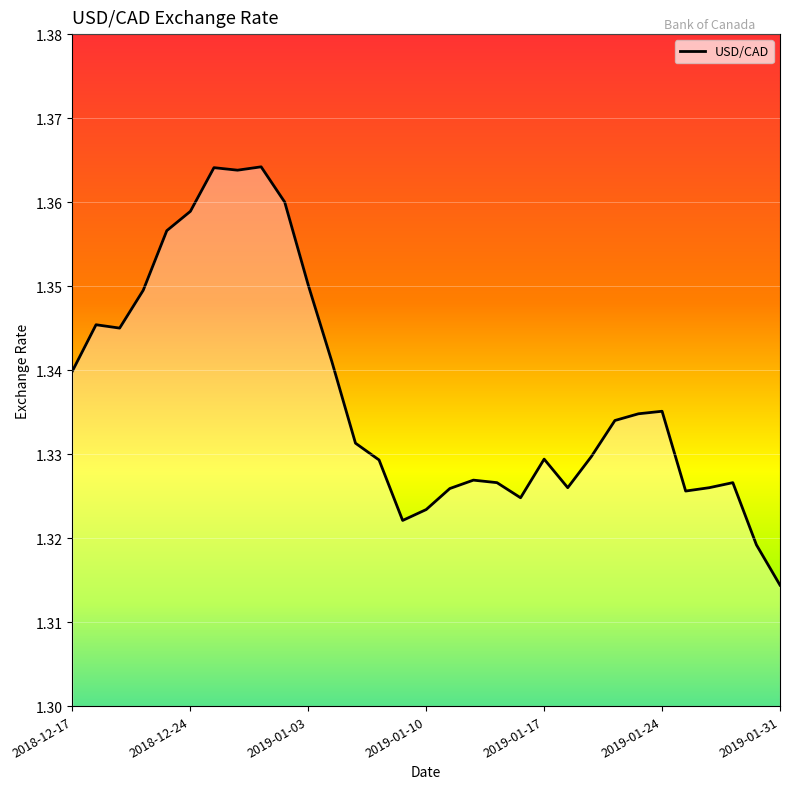

Where is the first local maximum?

2018-12-18